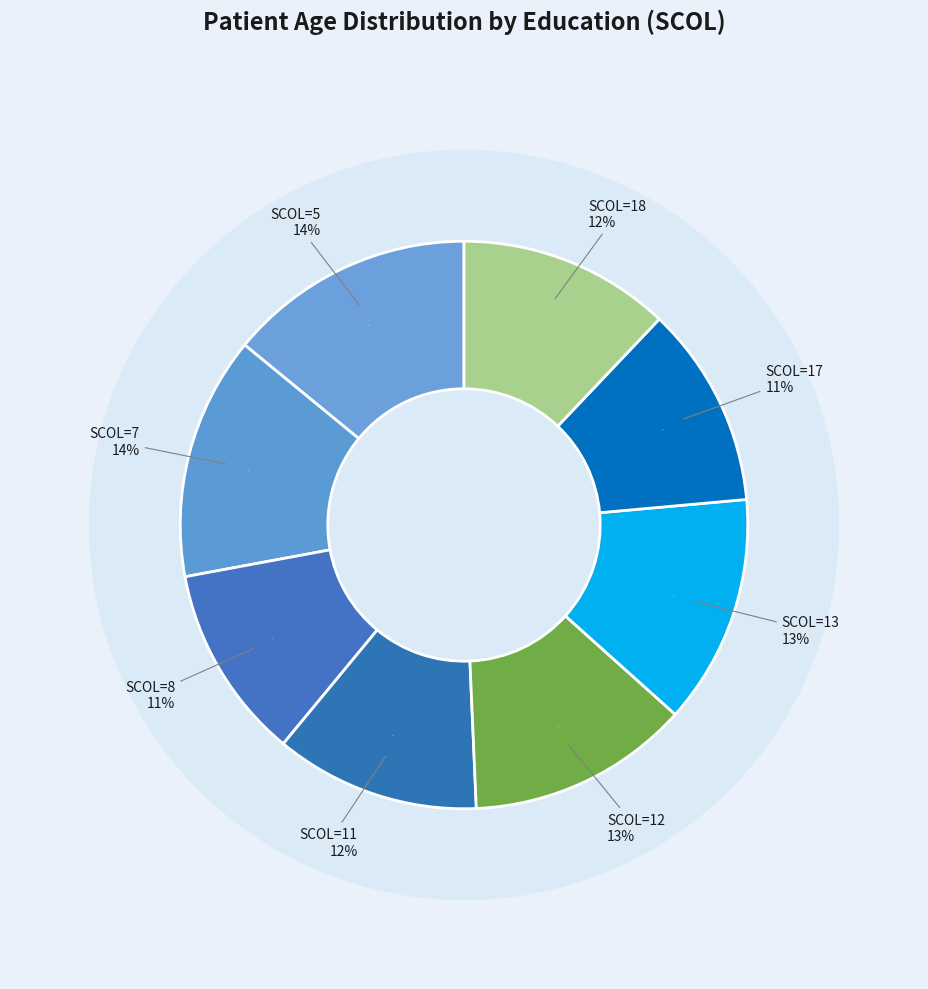

Between 11 and 18, which is larger?

18